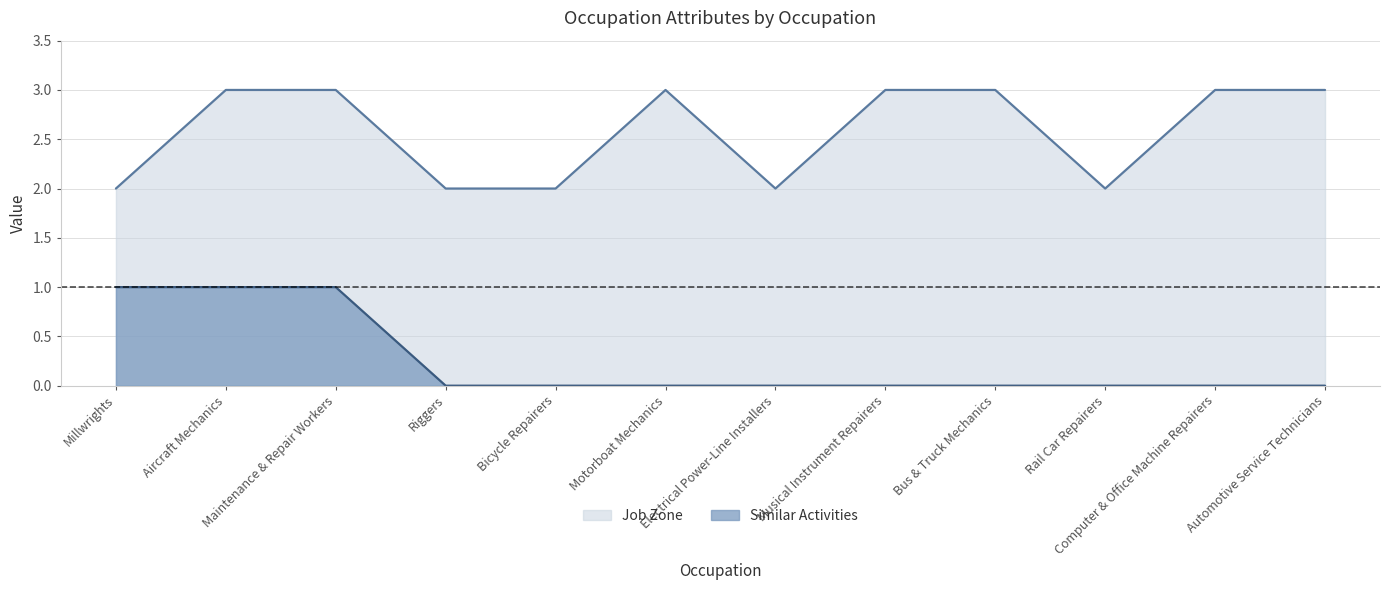

Which series changed the most between Rail Car Repairers and Computer & Office Machine Repairers?

Job Zone